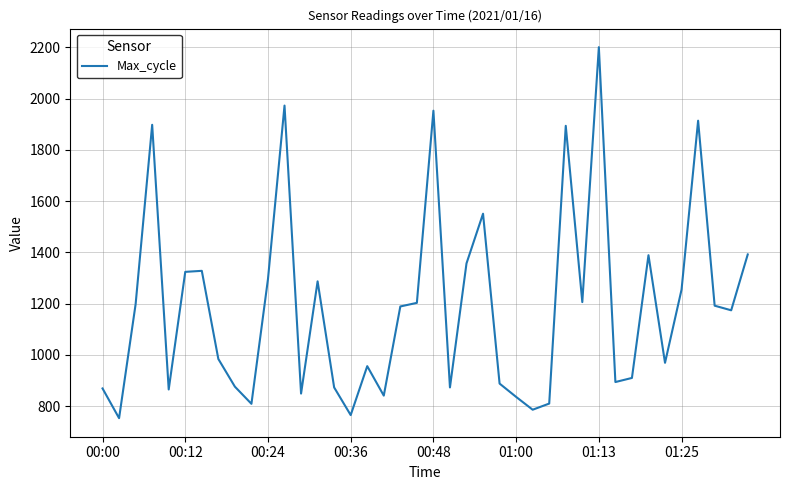

What is the minimum value shown in the chart?

753